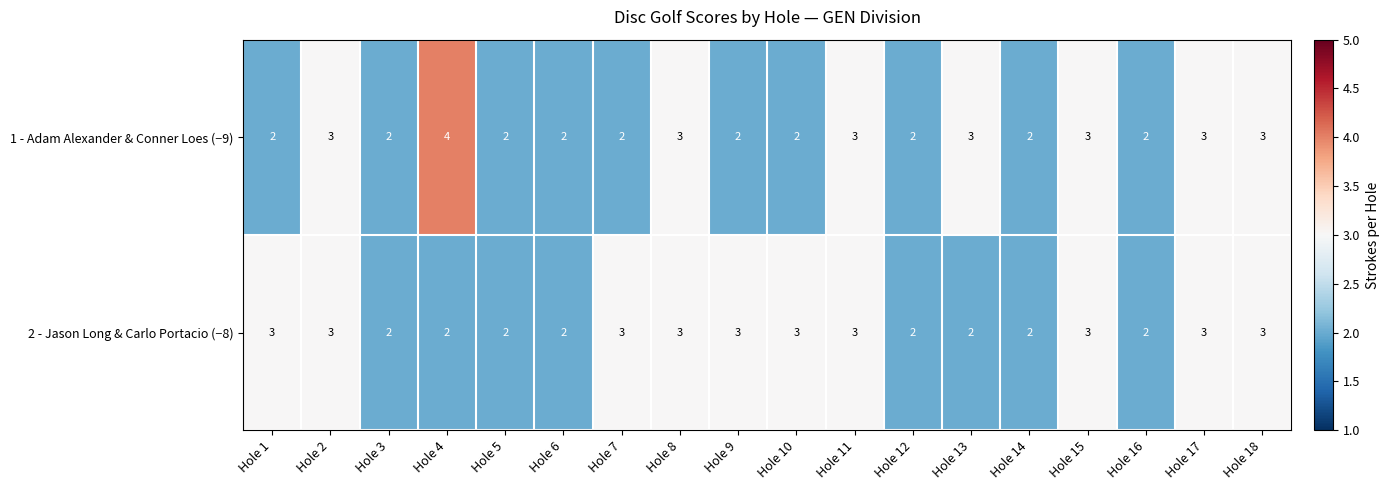

Between Hole 9 and Hole 14, which series saw the biggest shift?

2 - Jason Long & Carlo Portacio (−8)